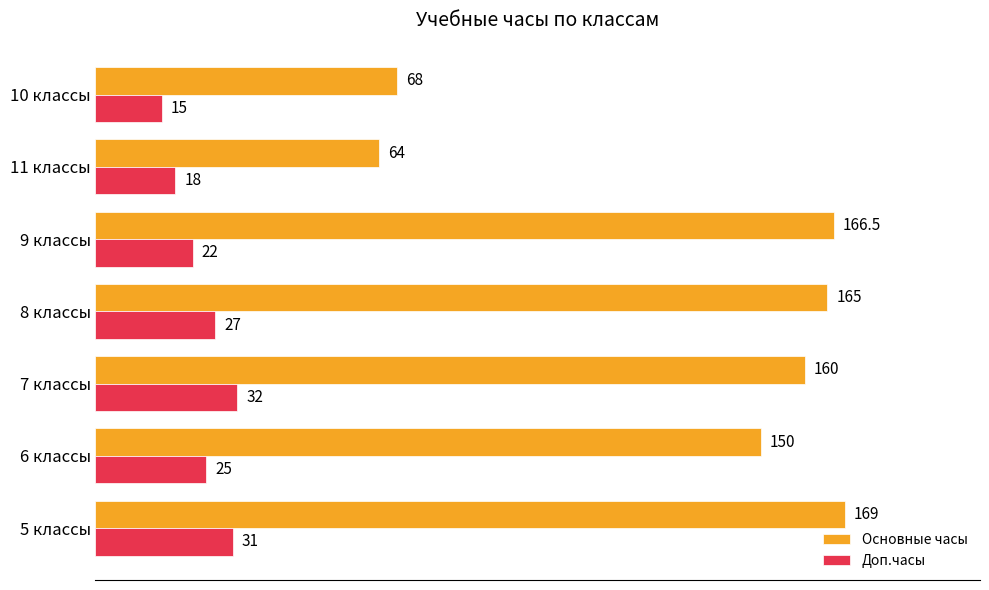

What is the maximum value for Доп.часы?

32.0